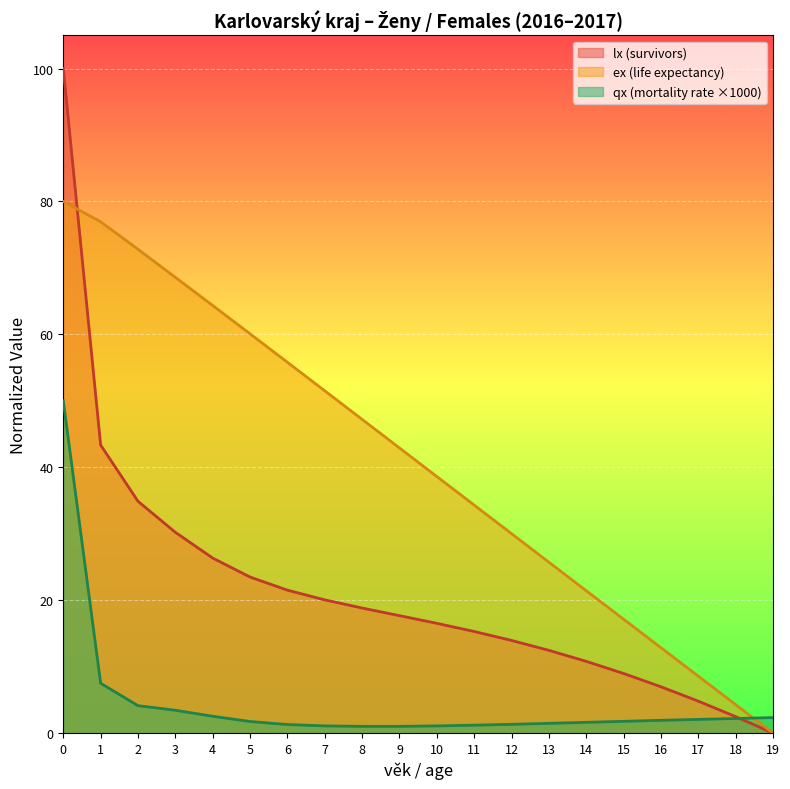

List the series in order of their overall mean, highest first.

ex (life expectancy), lx (survivors), qx (mortality rate ×1000)